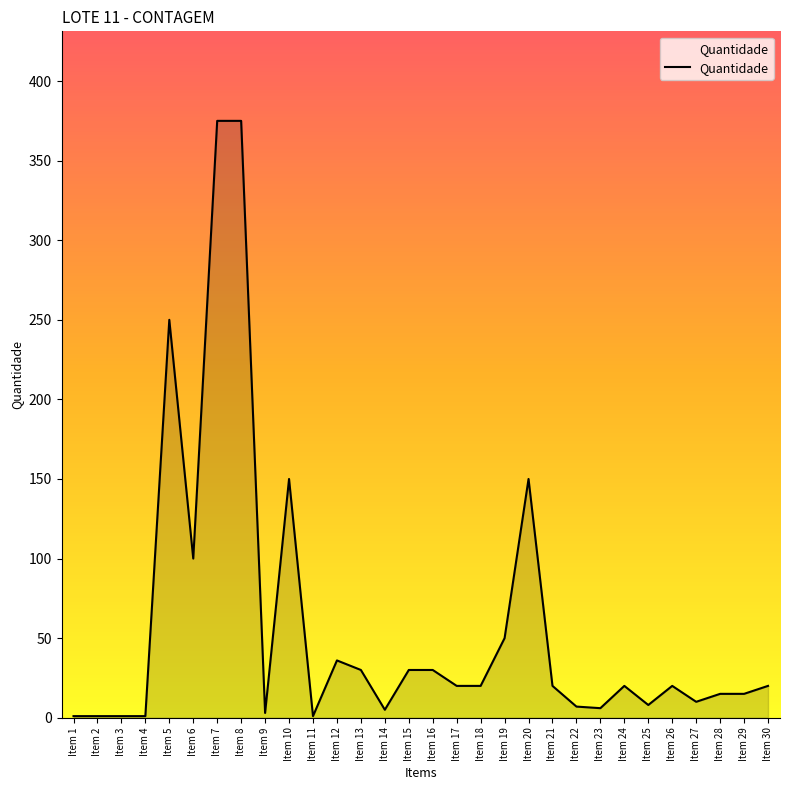

Approximately how many times larger is the value at Item 19 compared to Item 2?

50.0